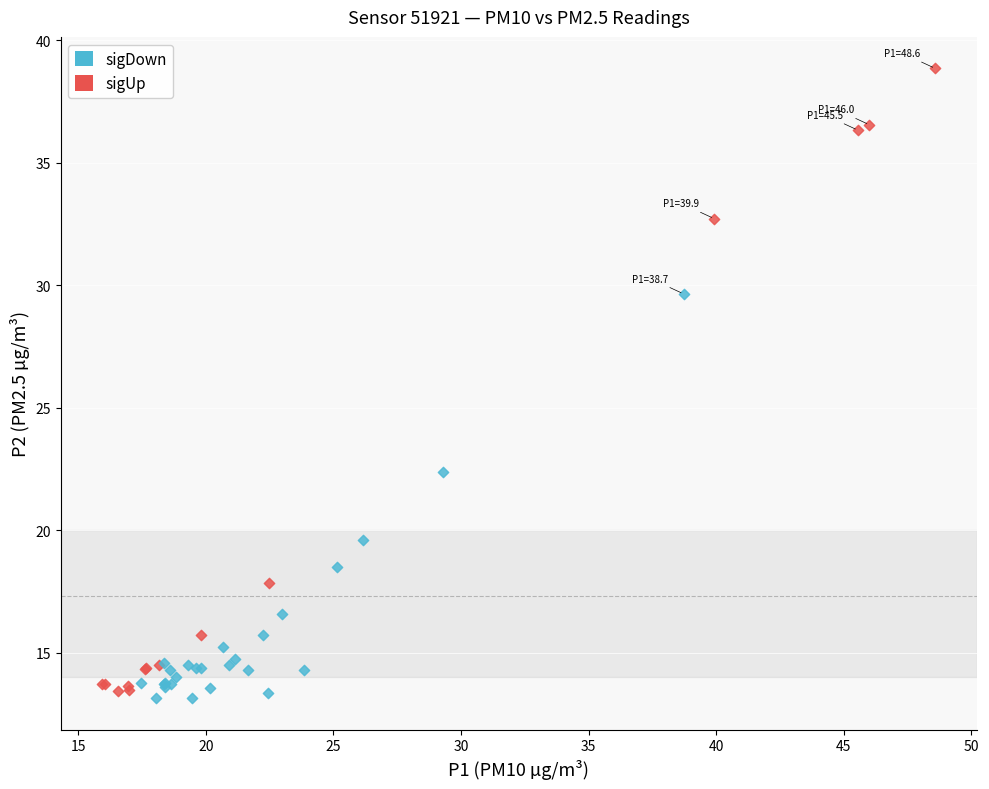

Which series has the largest Y range (max minus min)?

sigUp